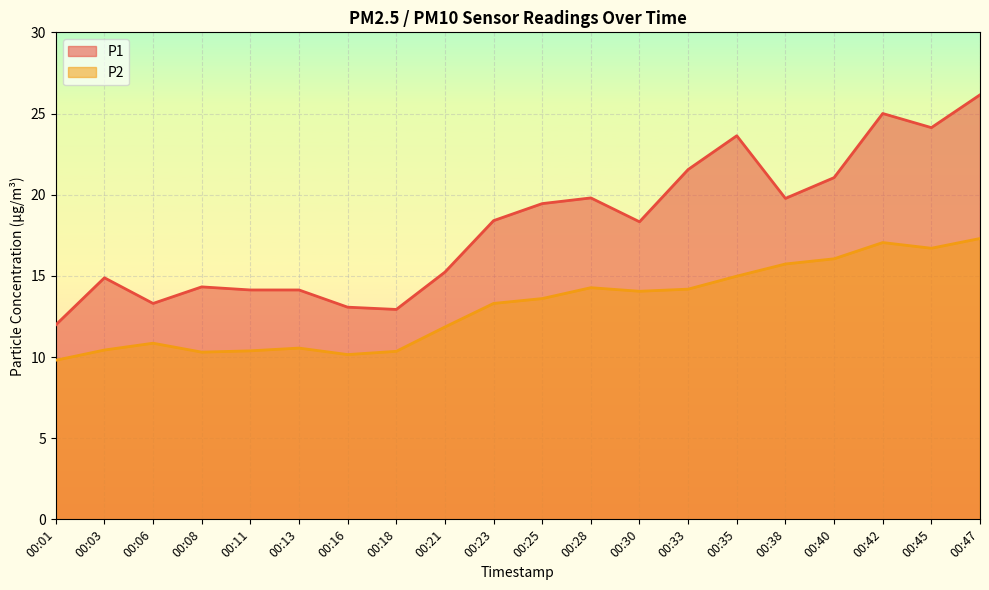

What is the sum of the P2 values at 00:16 and 00:06?

21.0